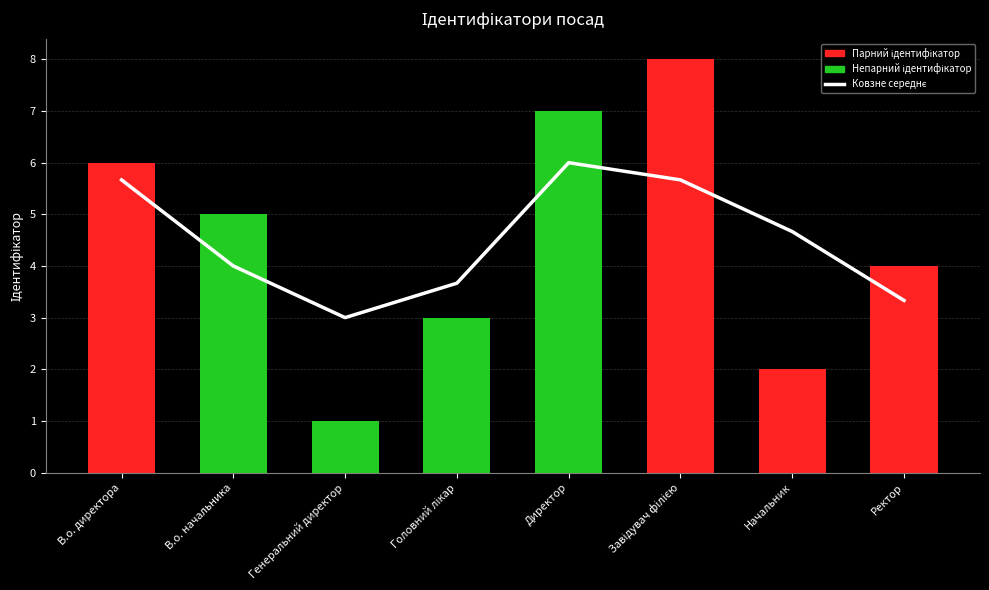

Which label corresponds to the largest value in the chart?

Завідувач філією